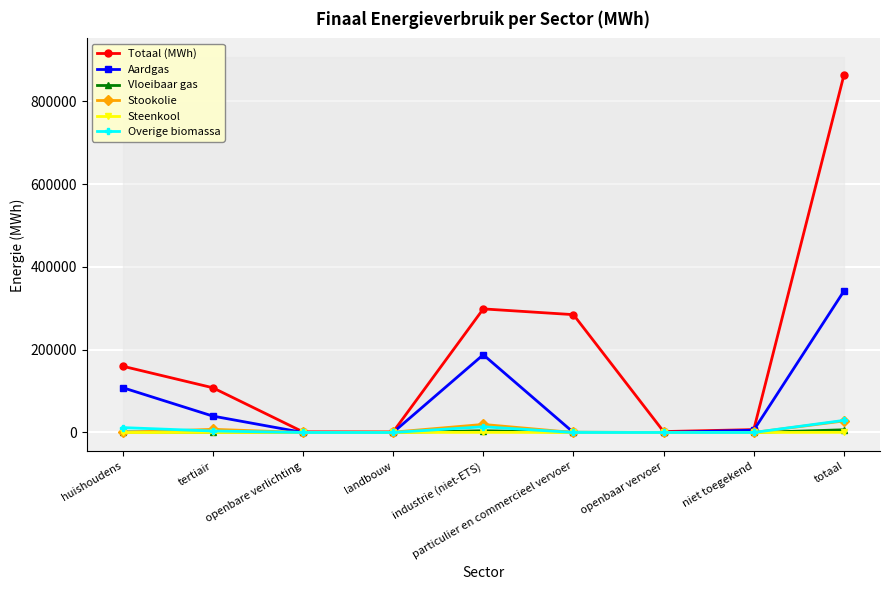

What is the label of the 7th point from the right?

openbare verlichting